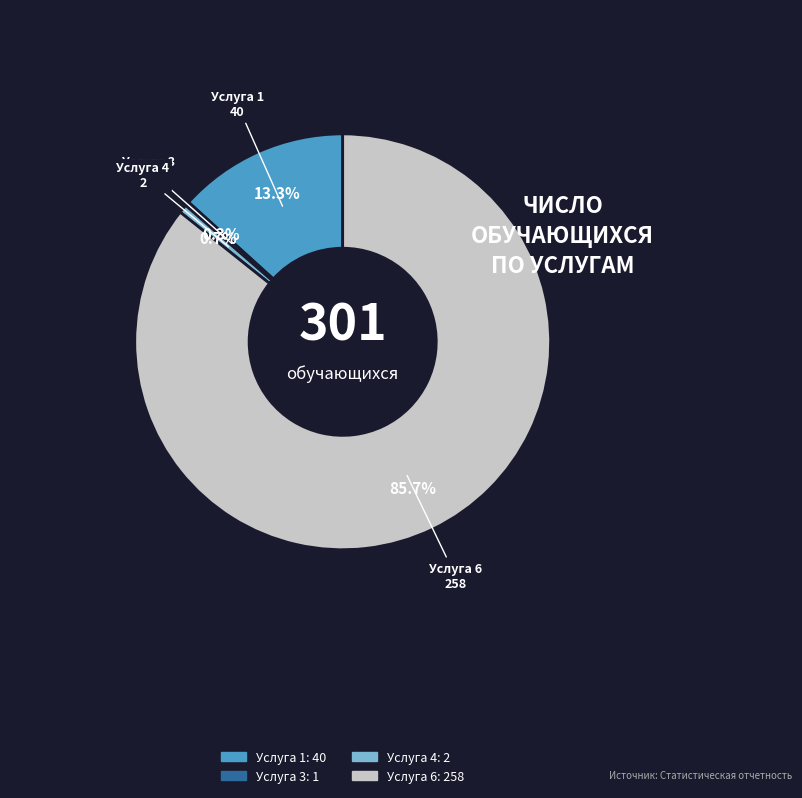

Is there a majority slice in this chart?

Yes